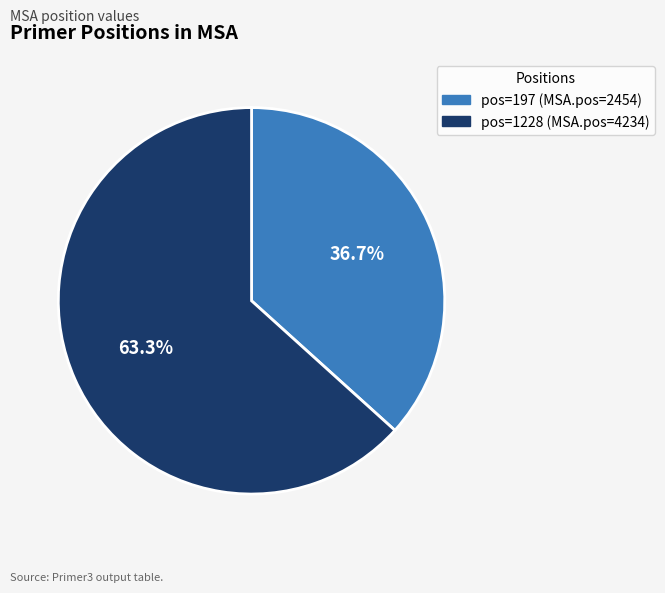

Count the number of slices in the pie.

2